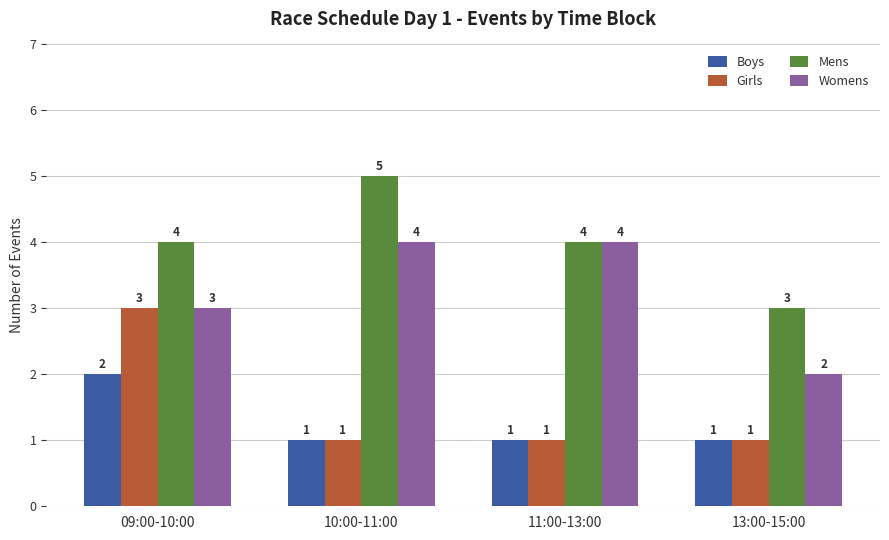

What is the sum of the Girls values at 13:00-15:00 and 09:00-10:00?

4